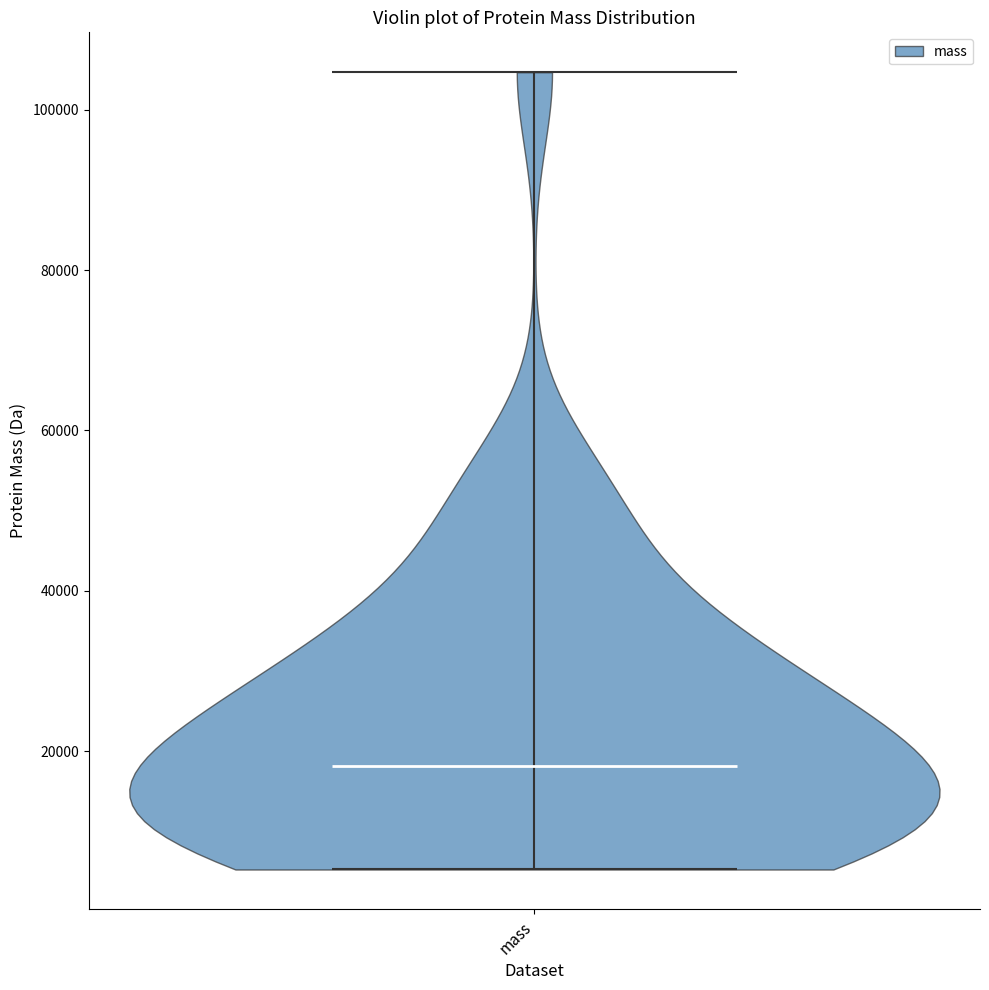

What is the lowest point the violin for mass reaches on the y-axis? The values are not printed on the chart, so give them approximately, as read against the axis.

6000